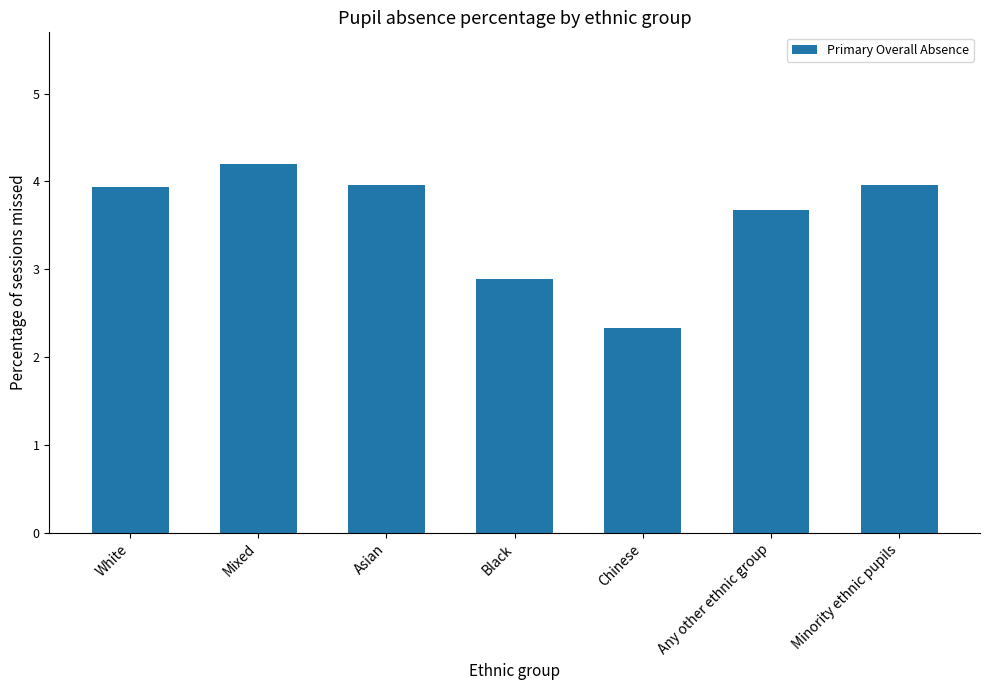

At which label does the data first exceed 3?

White